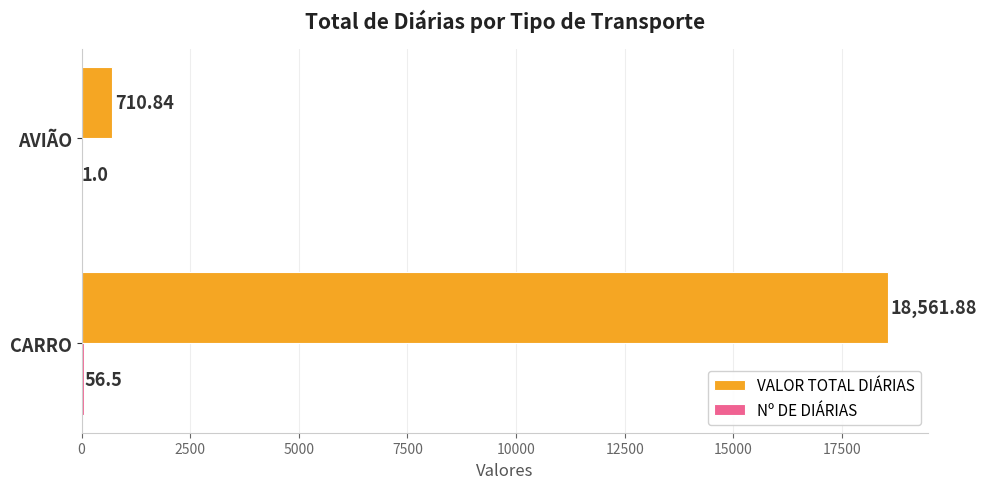

What is the total value across all series at CARRO?

18618.4